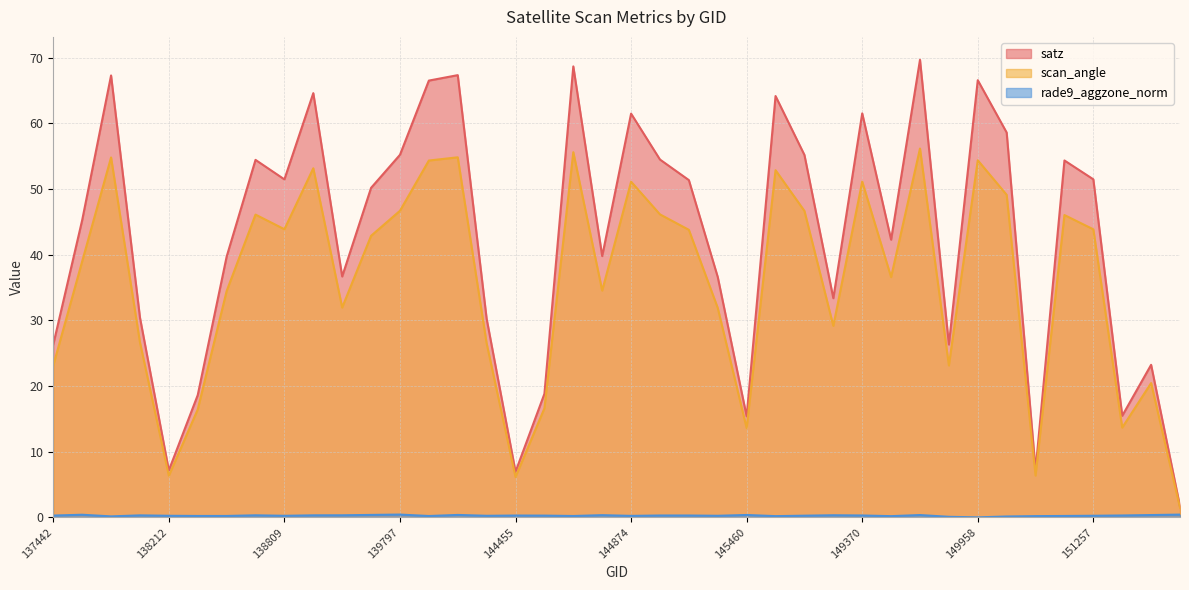

Rank the series at 139783 from lowest to highest value.

rade9_aggzone_norm, scan_angle, satz